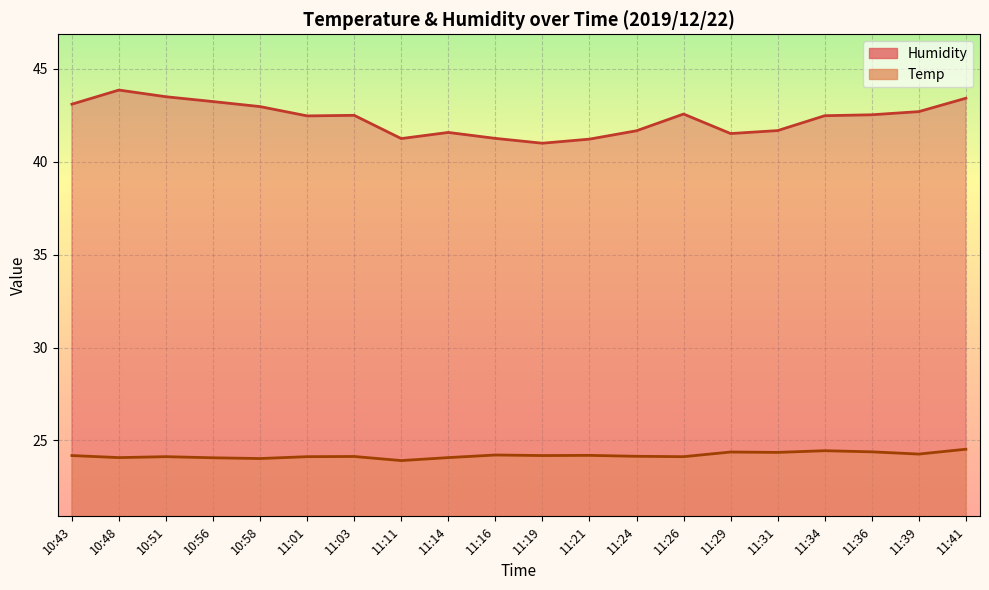

At which category does Humidity reach its first local peak?

10:48